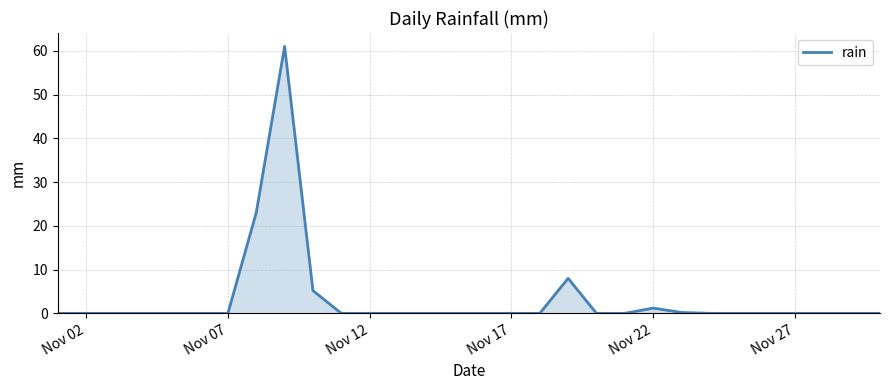

What is the difference between the maximum and second lowest values?

61.0